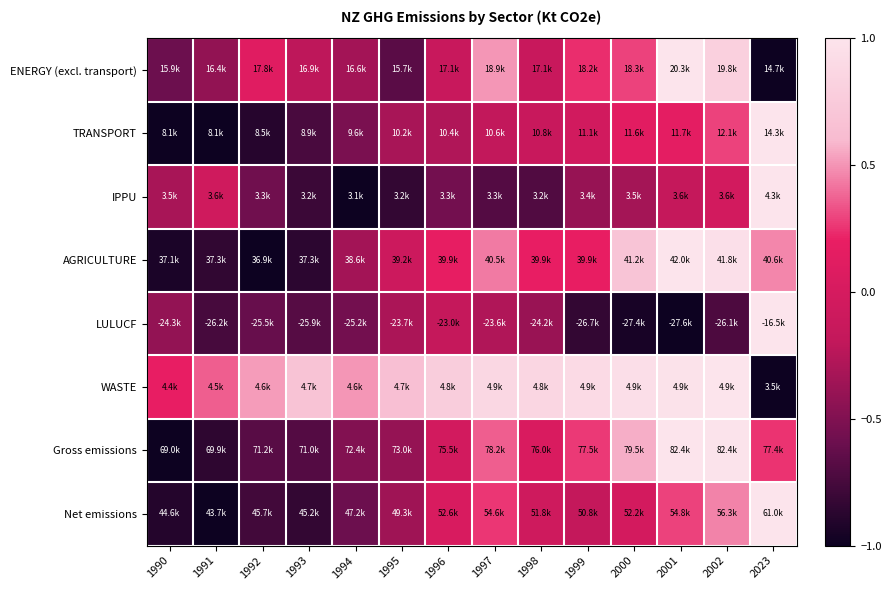

Reading left to right, what are all the values shown in this chart?

ENERGY (excl. transport): 1990=-0.6	1991=-0.4	1992=0.1	1993=-0.2	1994=-0.3	1995=-0.7	1996=-0.1	1997=0.5	1998=-0.1	1999=0.2	2000=0.3	2001=1.0	2002=0.8	2023=-1.0
TRANSPORT: 1990=-1.0	1991=-1.0	1992=-0.9	1993=-0.7	1994=-0.5	1995=-0.3	1996=-0.3	1997=-0.2	1998=-0.1	1999=-0.0	2000=0.1	2001=0.2	2002=0.3	2023=1.0
IPPU: 1990=-0.3	1991=-0.1	1992=-0.6	1993=-0.8	1994=-1.0	1995=-0.8	1996=-0.6	1997=-0.7	1998=-0.7	1999=-0.4	2000=-0.3	2001=-0.2	2002=-0.0	2023=1.0
AGRICULTURE: 1990=-0.9	1991=-0.8	1992=-1.0	1993=-0.9	1994=-0.3	1995=-0.1	1996=0.2	1997=0.4	1998=0.2	1999=0.2	2000=0.7	2001=1.0	2002=1.0	2023=0.5
LULUCF: 1990=-0.4	1991=-0.7	1992=-0.6	1993=-0.7	1994=-0.6	1995=-0.3	1996=-0.2	1997=-0.3	1998=-0.4	1999=-0.8	2000=-1.0	2001=-1.0	2002=-0.7	2023=1.0
WASTE: 1990=0.2	1991=0.4	1992=0.5	1993=0.7	1994=0.5	1995=0.6	1996=0.8	1997=0.9	1998=0.9	1999=0.9	2000=0.9	2001=1.0	2002=1.0	2023=-1.0
Gross emissions: 1990=-1.0	1991=-0.9	1992=-0.7	1993=-0.7	1994=-0.5	1995=-0.4	1996=-0.0	1997=0.4	1998=0.0	1999=0.3	2000=0.6	2001=1.0	2002=1.0	2023=0.3
Net emissions: 1990=-0.9	1991=-1.0	1992=-0.8	1993=-0.8	1994=-0.6	1995=-0.4	1996=0.0	1997=0.3	1998=-0.1	1999=-0.2	2000=-0.0	2001=0.3	2002=0.5	2023=1.0